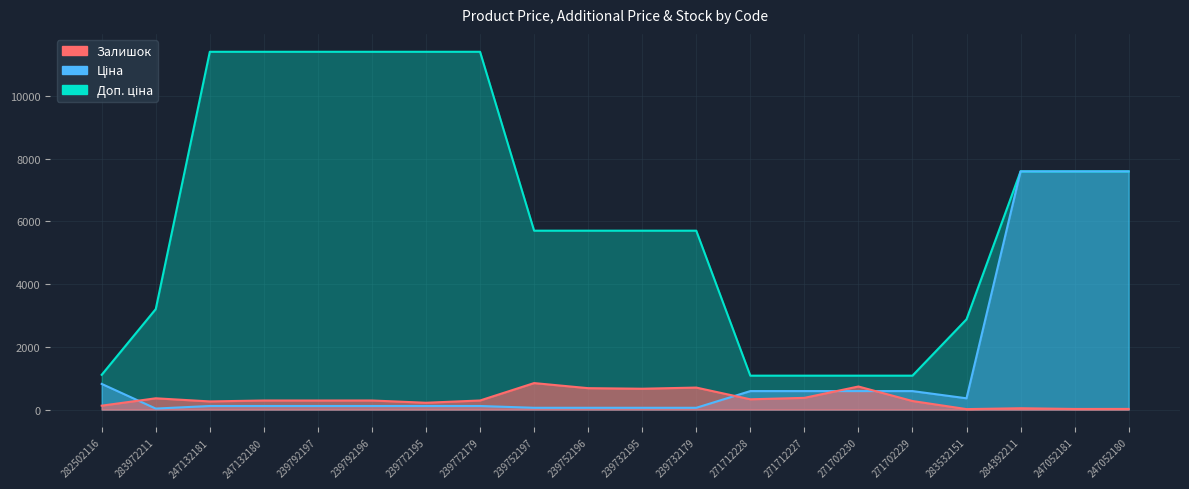

Which category has the highest value across all series?

247132181